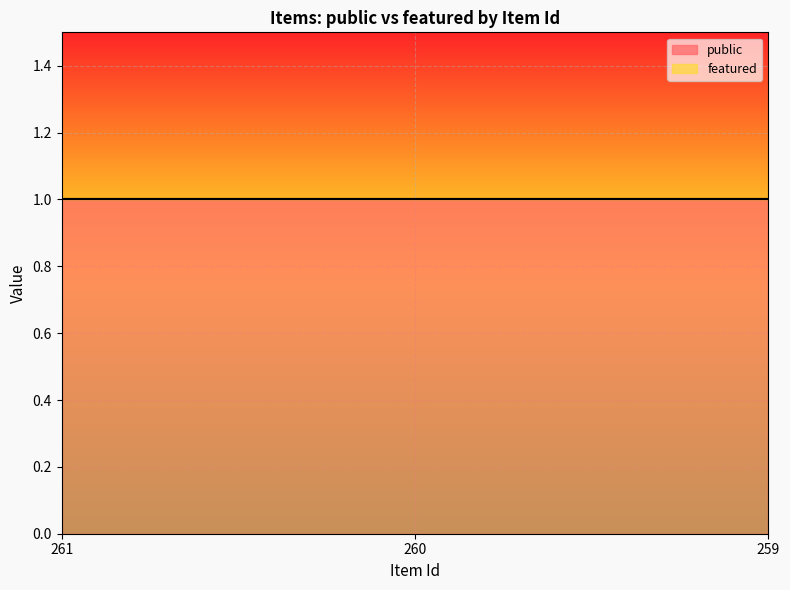

Read the public value at 260.

1